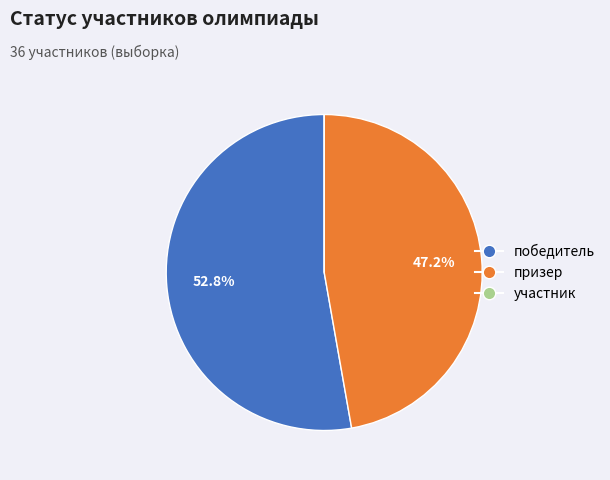

True or false: победитель accounts for 40% of the total.

False